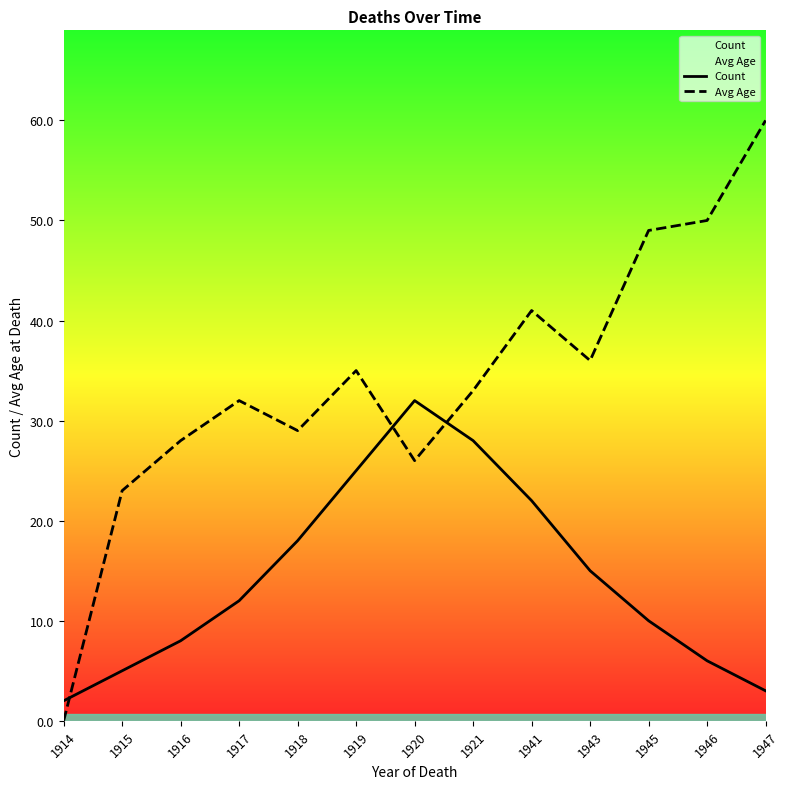

True or false: Avg Age has a value of 0 at 1914.

True